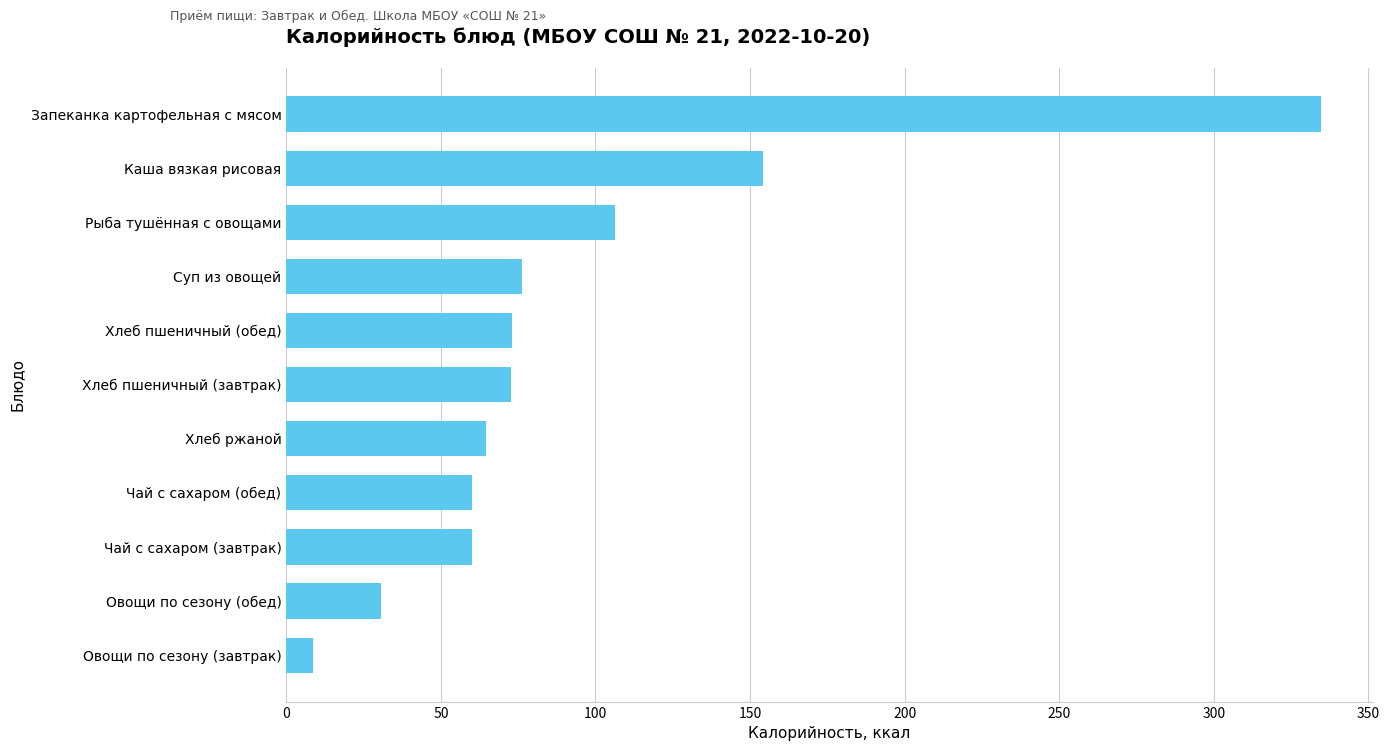

What is the difference between the second highest and second lowest values?

123.6